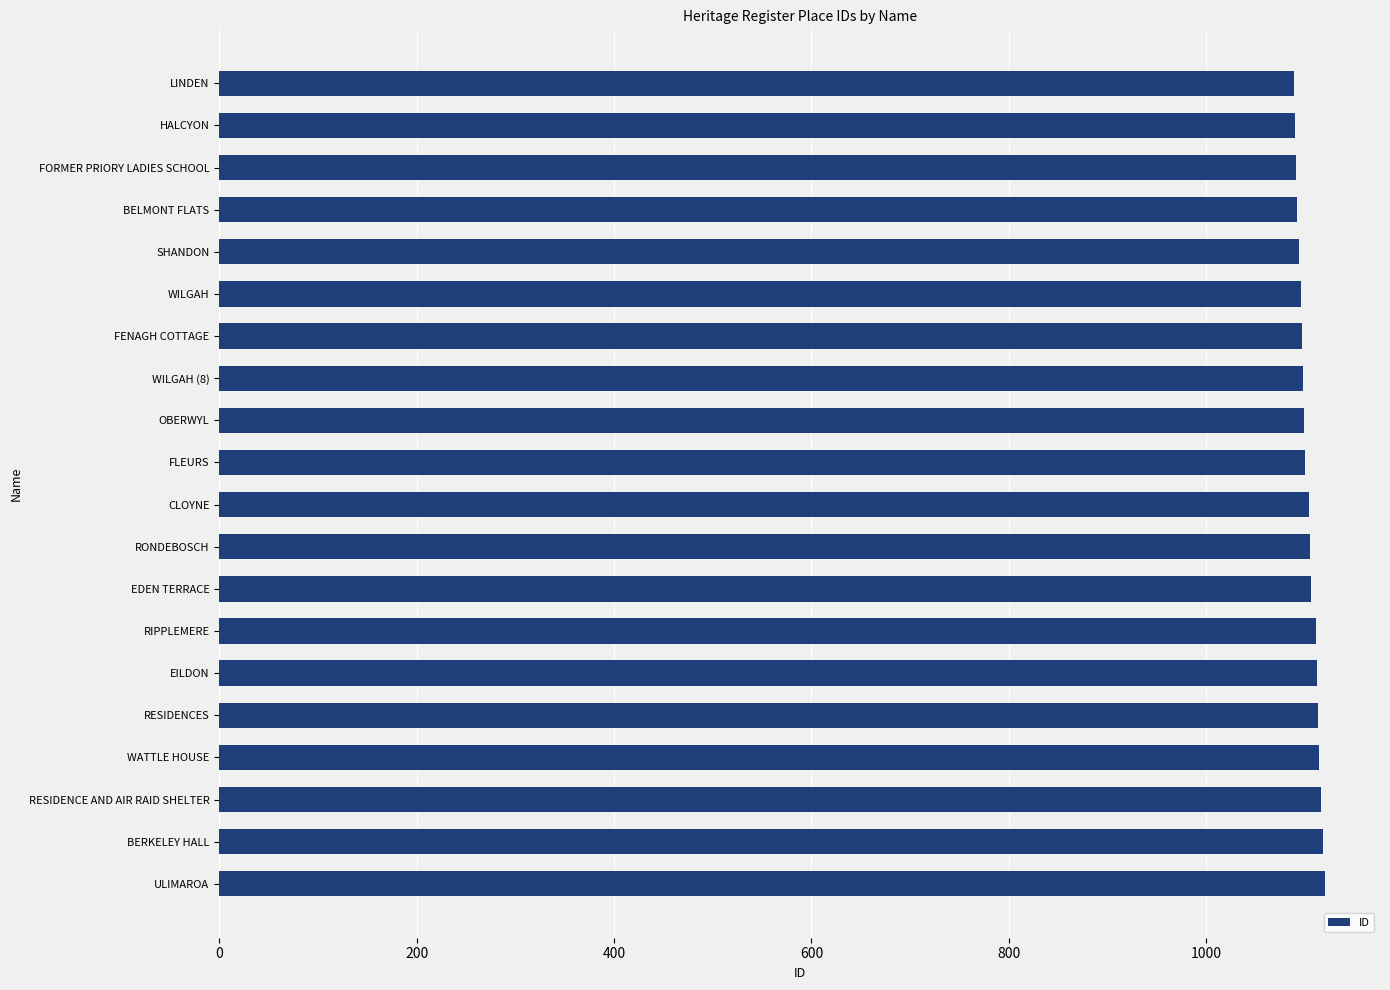

How many bars are there in total?

20